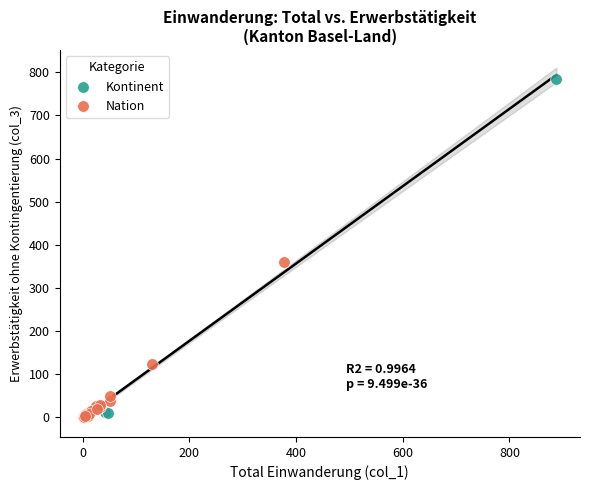

Which series has the largest Y range (max minus min)?

Kontinent